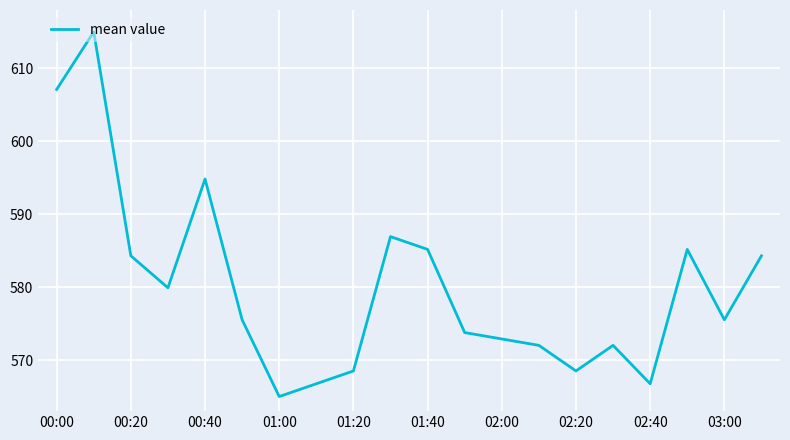

How many values are below 575?

9